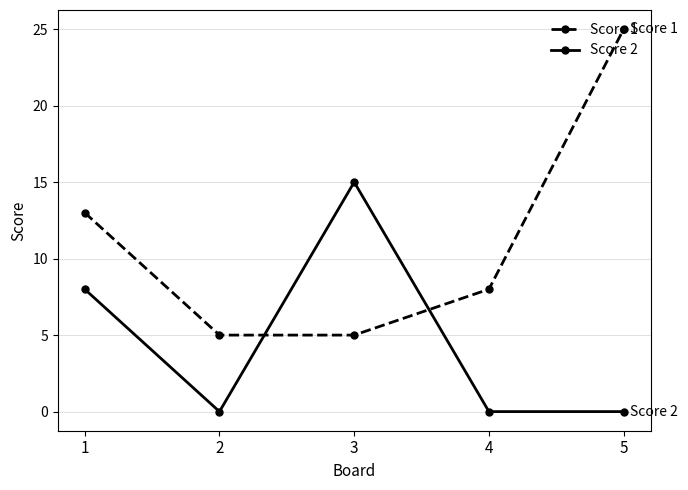

Where is Score 2 nearest to the value 7?

1